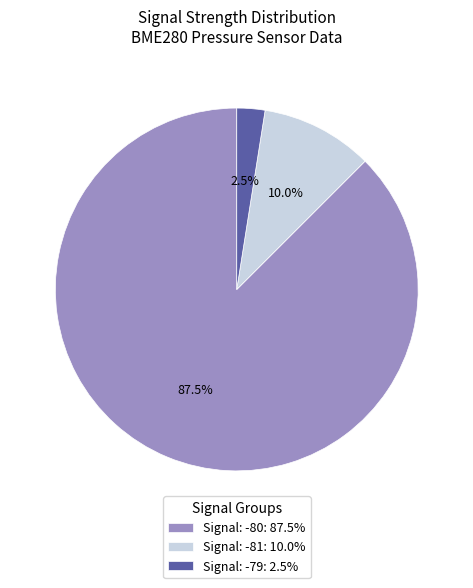

What is the smallest slice in the pie chart?

Signal: -79: 2.5%